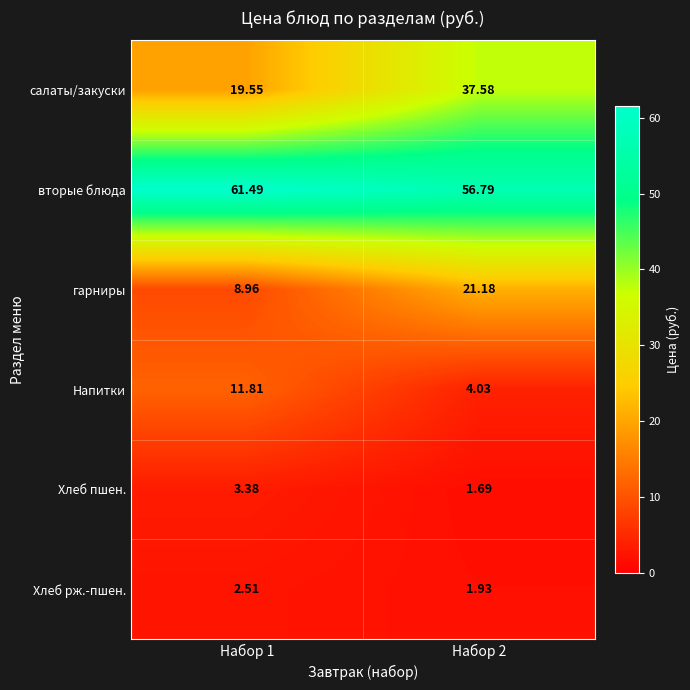

At which category does the chart reach its minimum across all series?

Набор 2